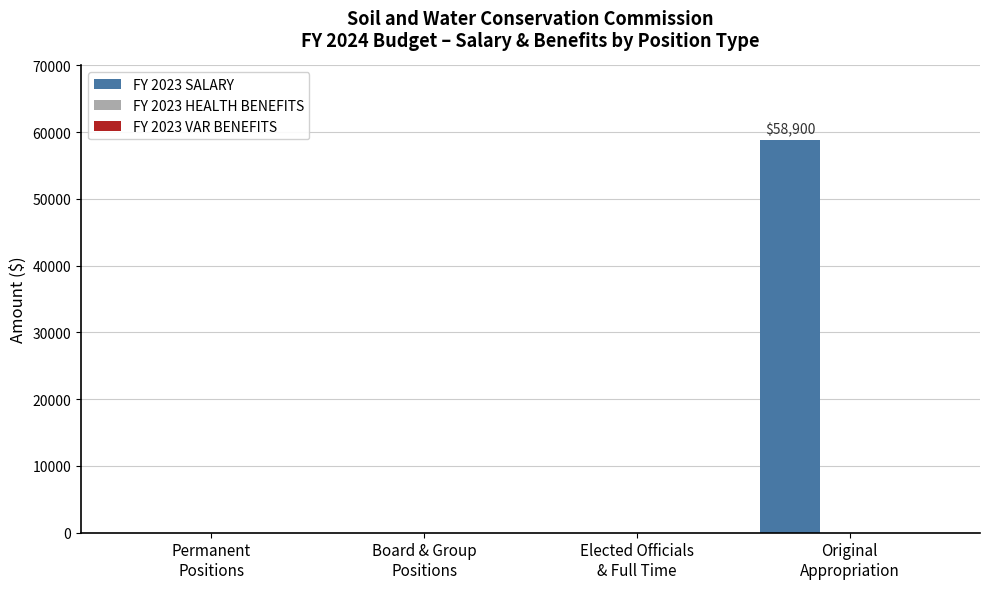

What is the maximum value shown in the chart?

58900